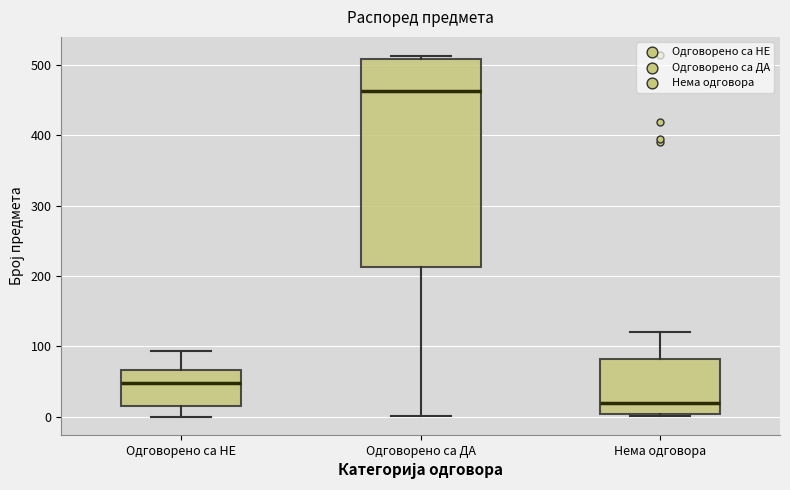

Reading left to right, transcribe this box plot: for each box, give where its median line is, the range the box spans, and where its two whiskers end, as read against the y-axis. The values are not printed on the chart, so give them approximately, as read against the axis.

Одговорено са НЕ: median 50, box 10 to 70, whiskers 0 to 90
Одговорено са ДА: median 460, box 210 to 510, whiskers 0 to 510 (just above the box's upper edge)
Нема одговора: median 20, box 0 to 80, whiskers 0 to 120